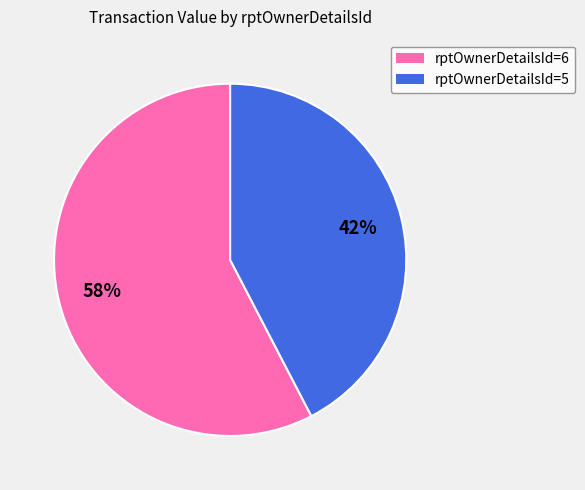

To the nearest percent, what is the average slice percentage?

50%